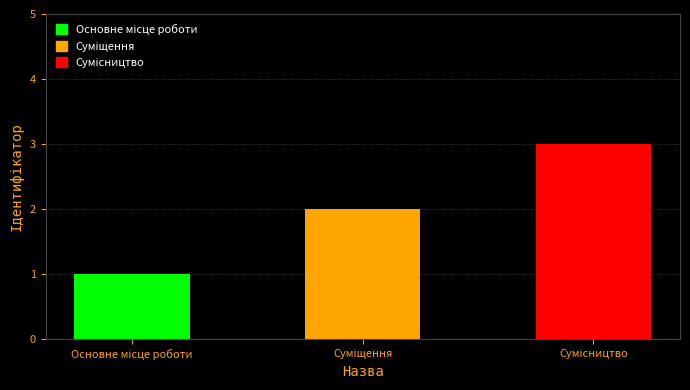

List the labels in order of value, smallest first.

Основне місце роботи, Суміщення, Сумісництво